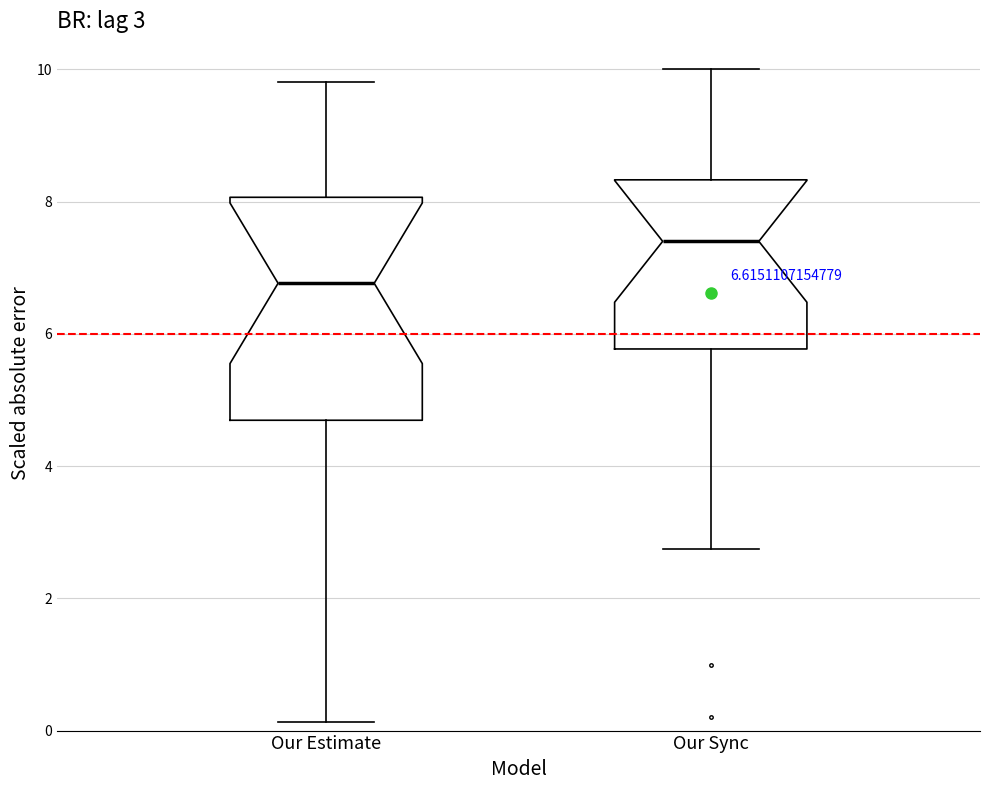

Comparing the boxes themselves (not the whiskers), which one is the tallest?

Our Estimate